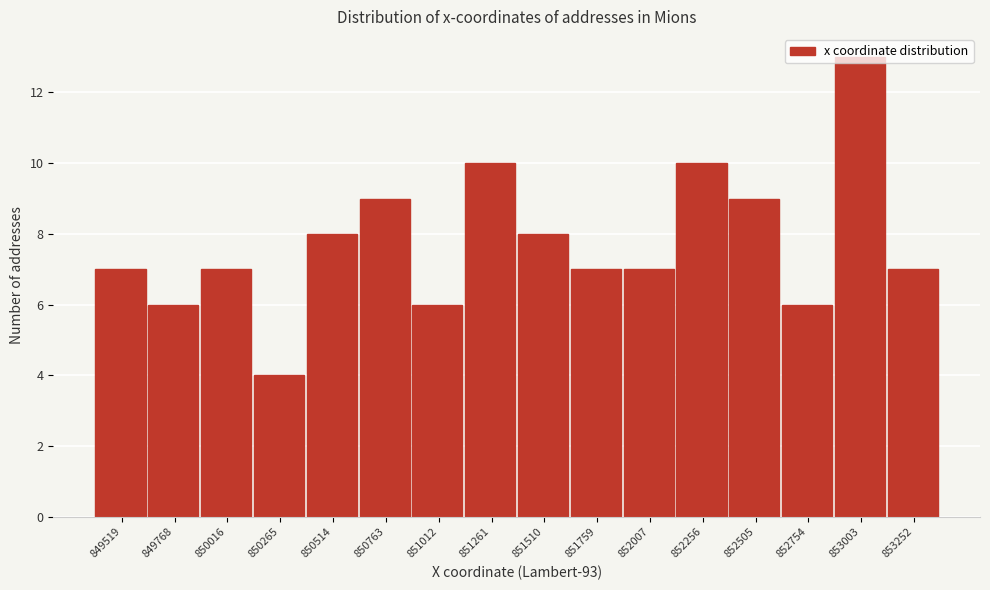

What is the average value?

8